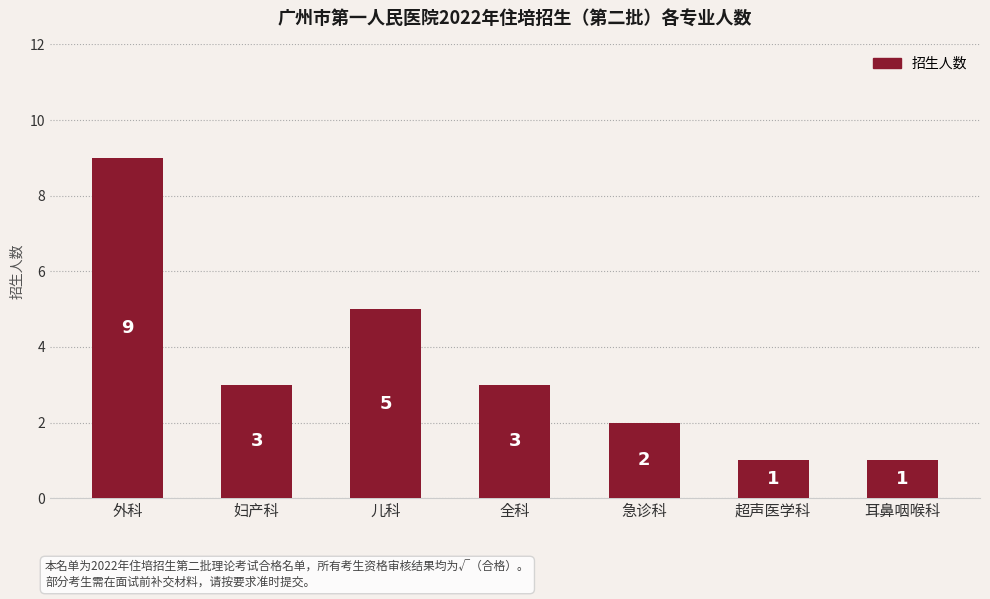

What position from the left is 超声医学科?

6